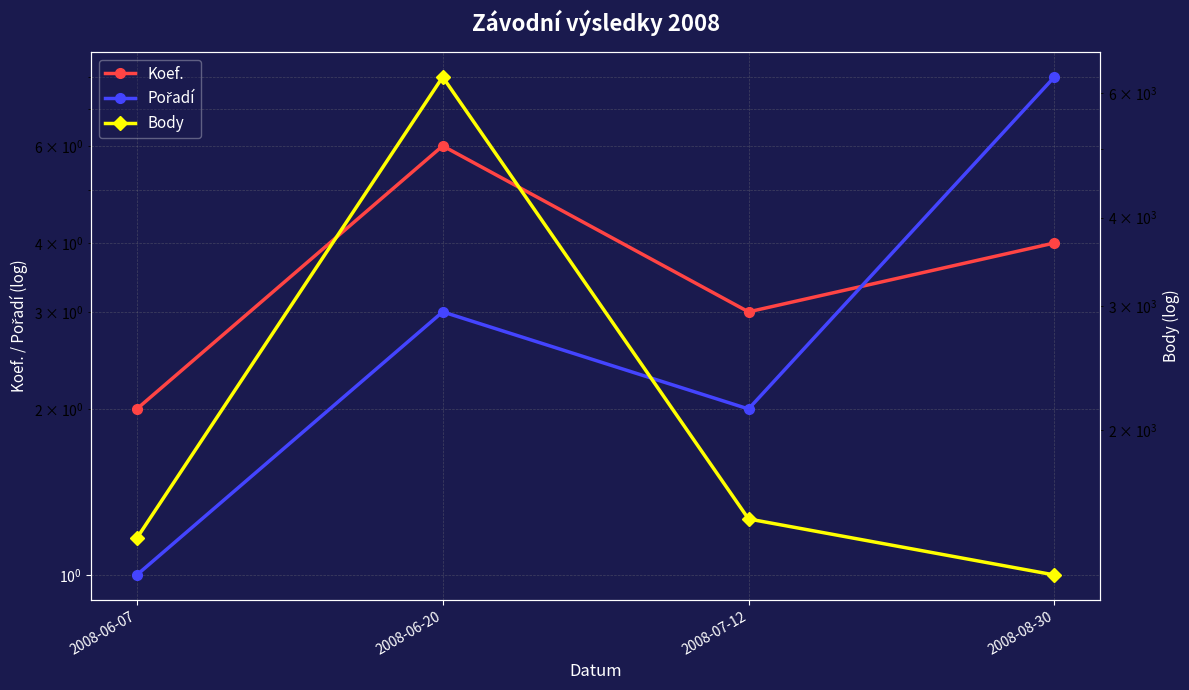

What is the approximate value of Koef. at 2008-07-12?

3